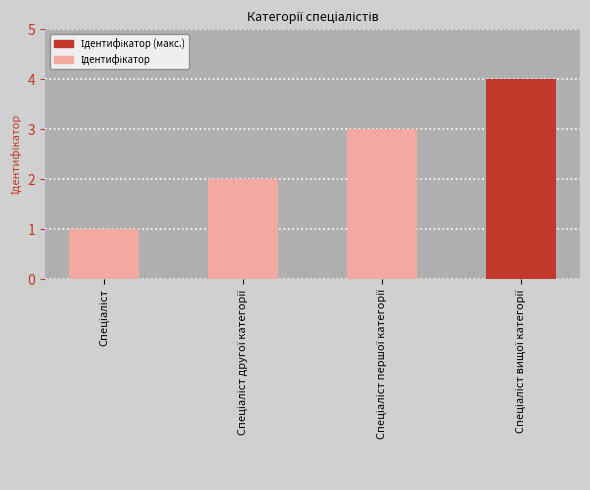

What is the sum of all values?

10